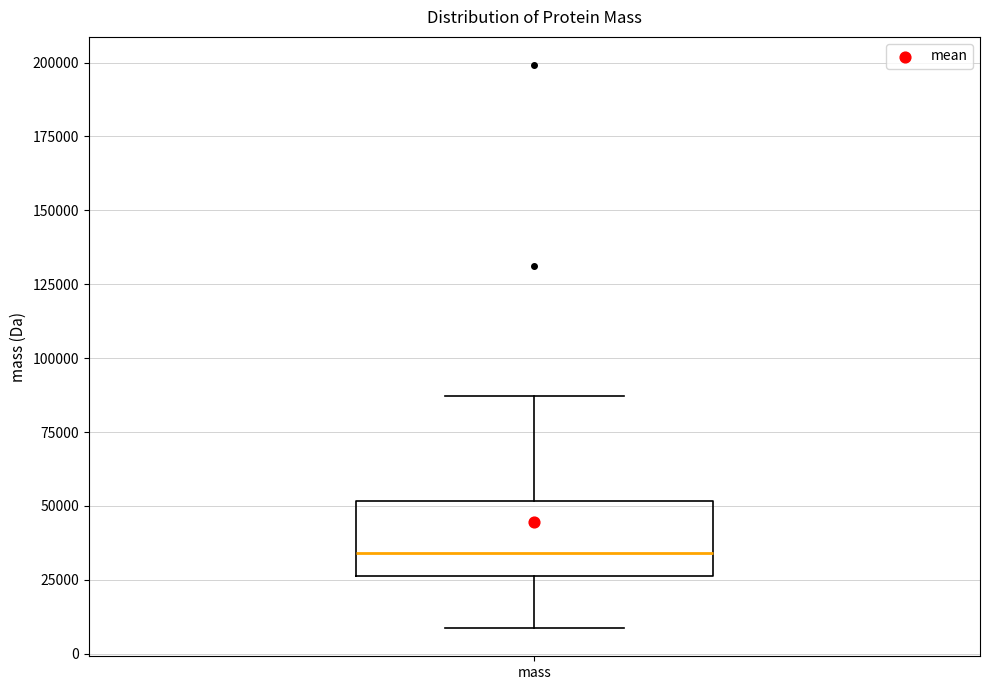

Where does the upper whisker of the box for mass end on the y-axis? The values are not printed on the chart, so give them approximately, as read against the axis.

85000